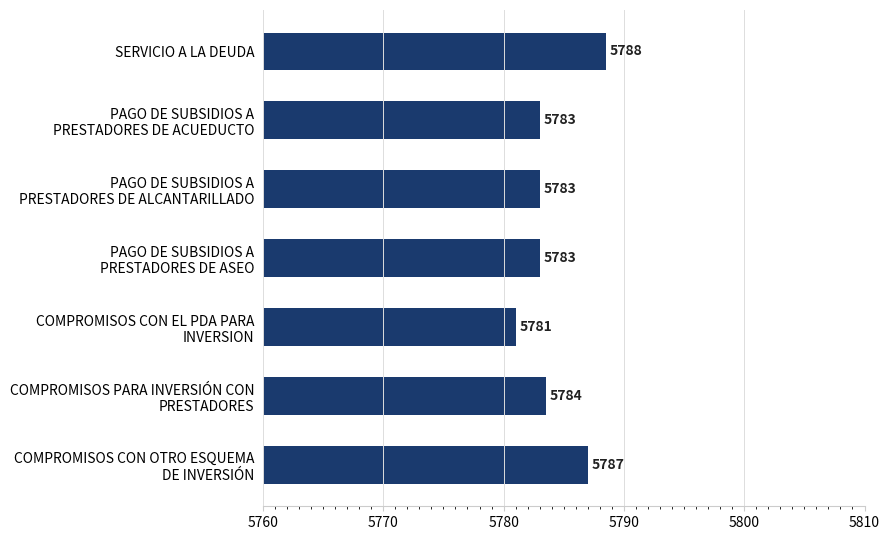

What is the difference between the maximum and second lowest values?

5.5